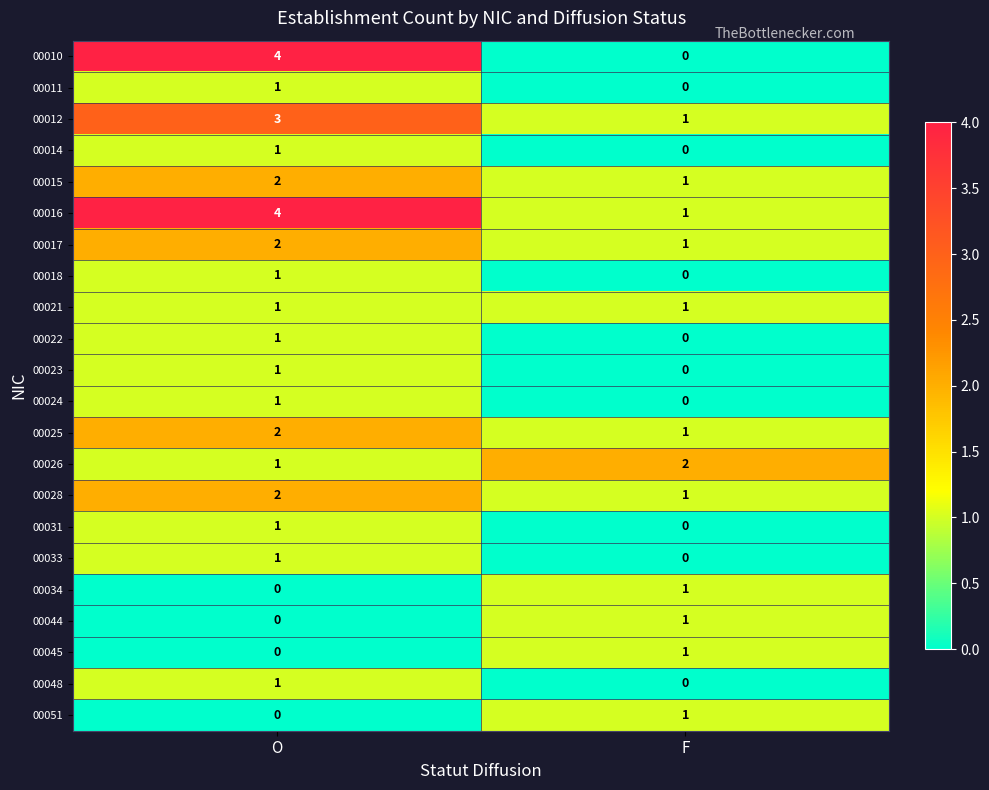

Which series changed the most between O and F?

00010